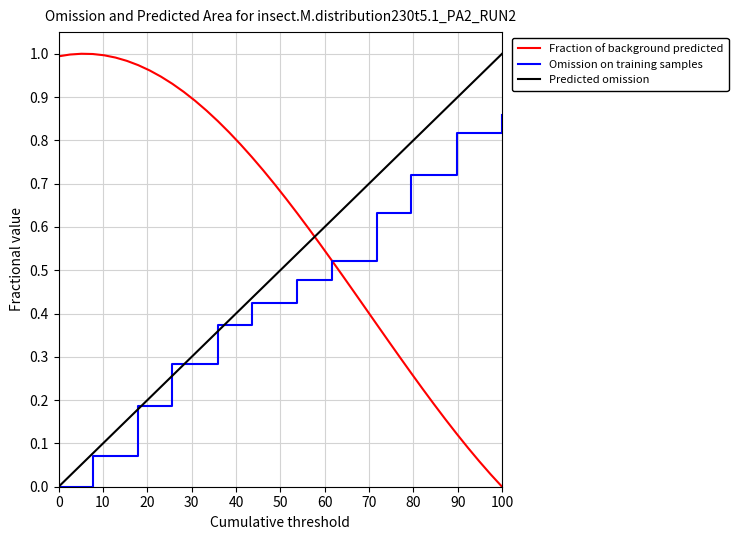

List the series in order of their overall mean, lowest first.

Omission on training samples, Predicted omission, Fraction of background predicted